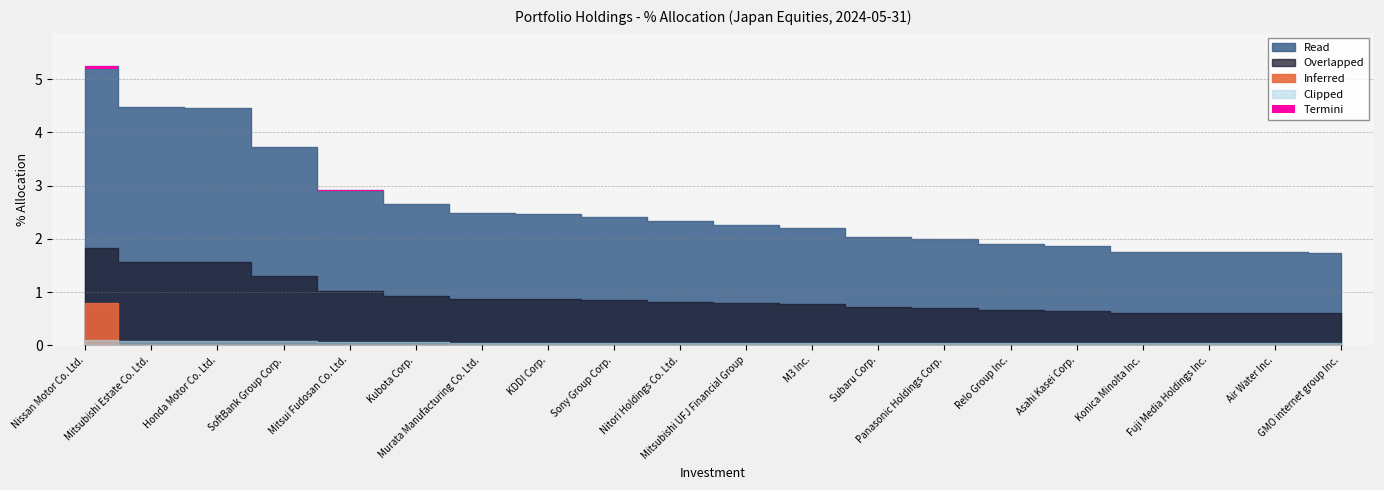

What position from the left is Nitori Holdings Co. Ltd.?

10